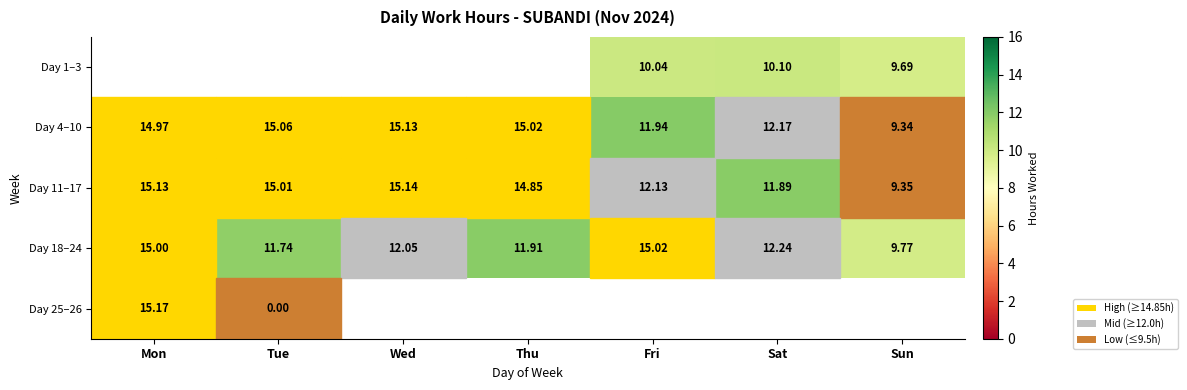

Where does the Day 11–17 series first go above 14?

Mon